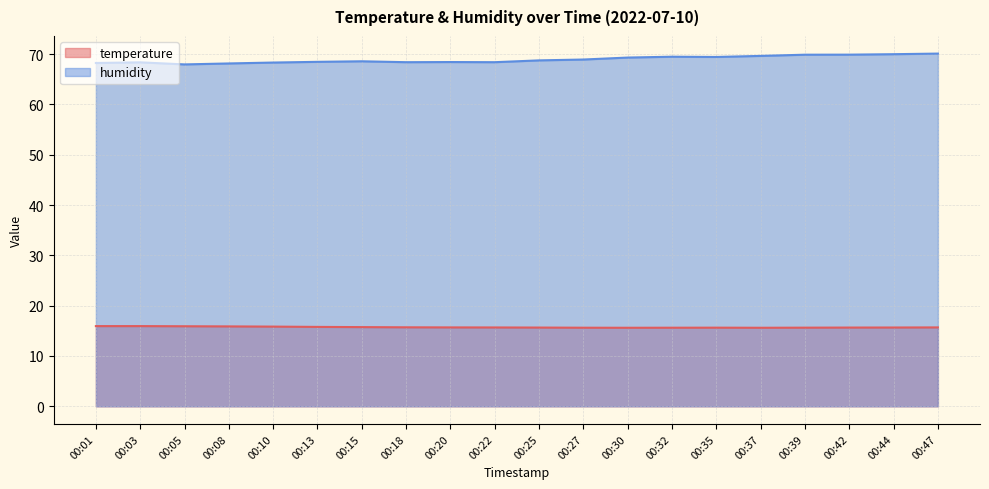

What are all the series names shown in the legend?

temperature, humidity